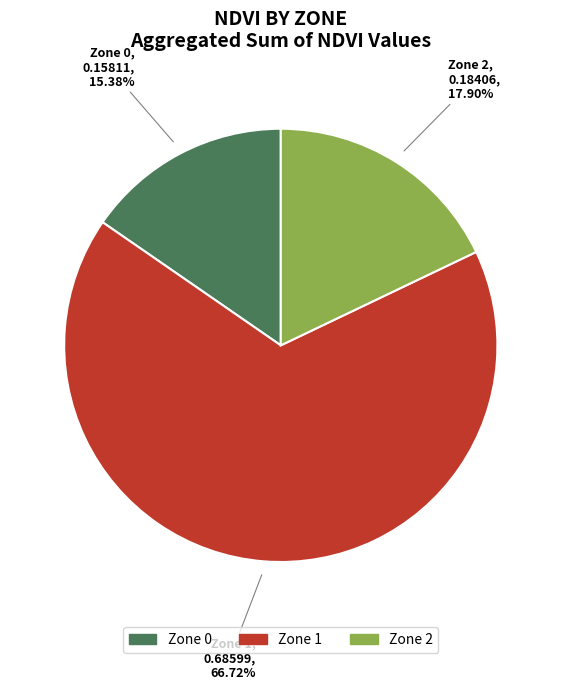

To the nearest percent, what percentage of the pie is Zone 2?

18%